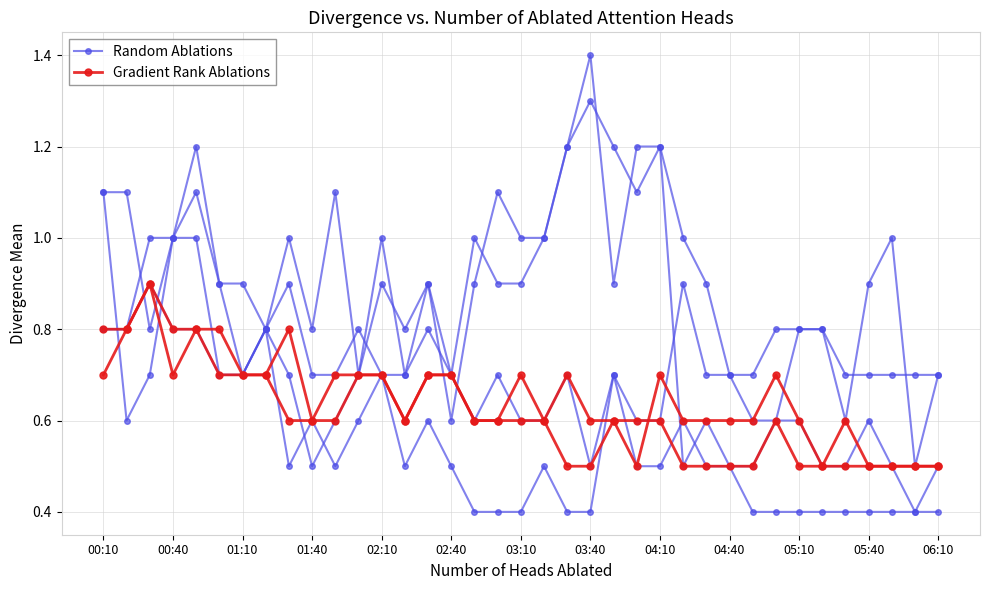

Rank the series at 03:40 from highest to lowest value.

Random Ablations, Gradient Rank Ablations